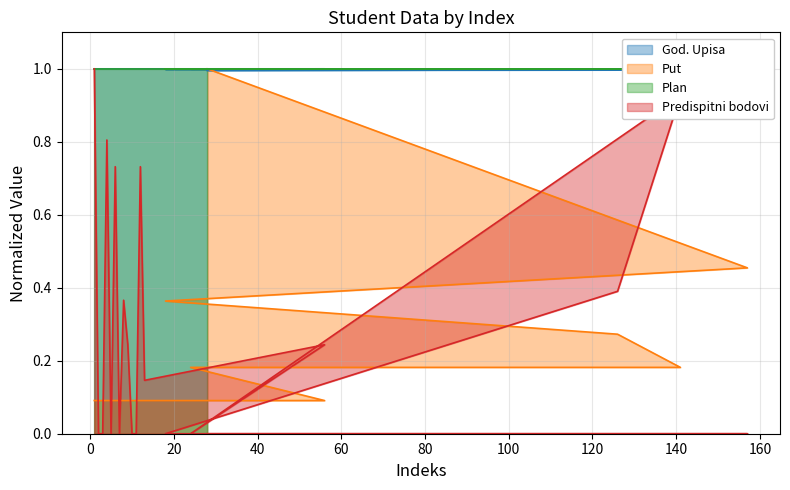

True or false: Predispitni bodovi and God. Upisa cross at least once.

False